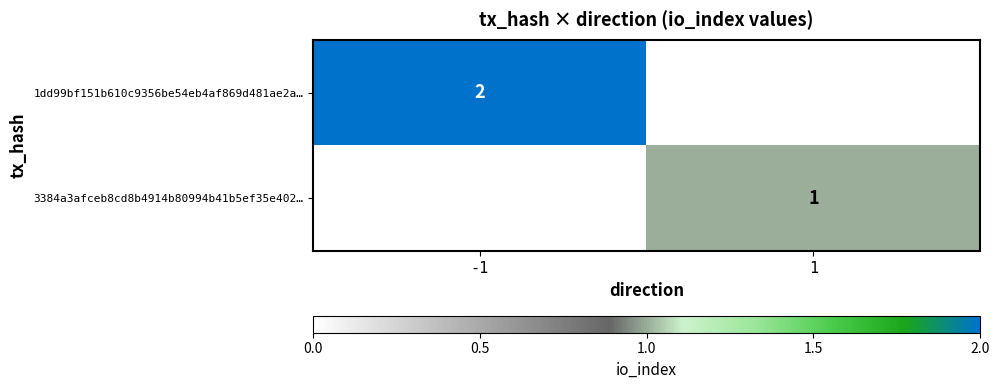

True or false: 3384a3afceb8cd8b4914b80994b41b5ef35e402… has a value of 1 at 1.

True